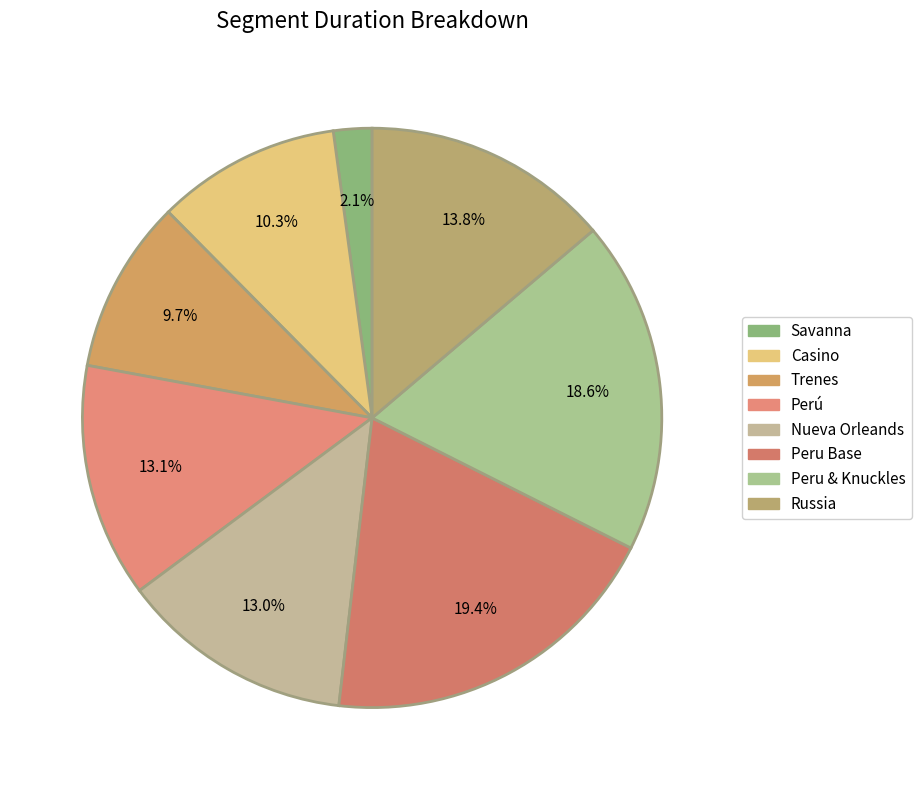

Is there a majority slice in this chart?

No